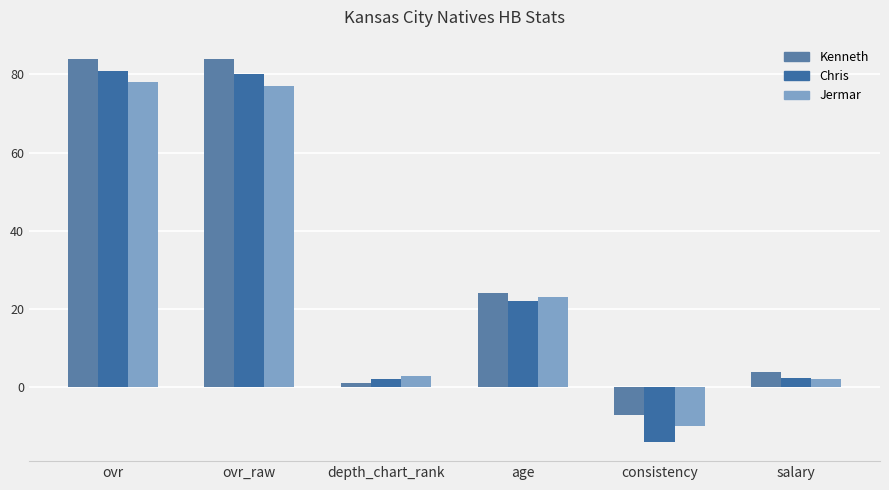

Which series has the widest spread of values?

Chris